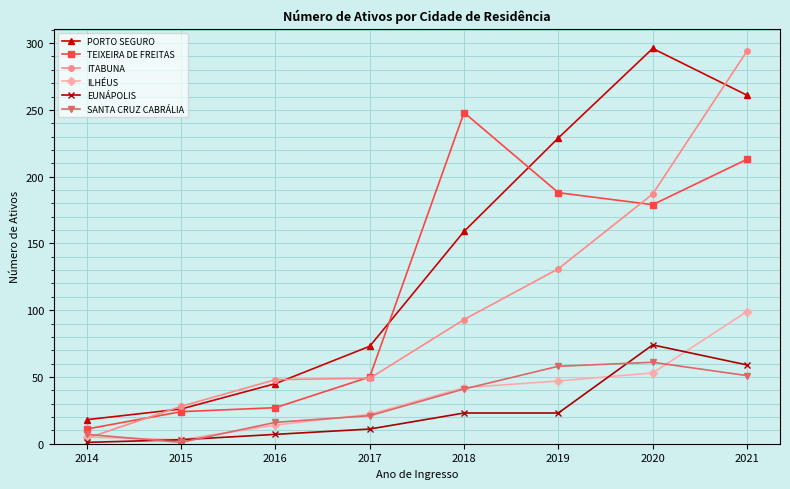

At which category is the sum across all series the highest?

2021